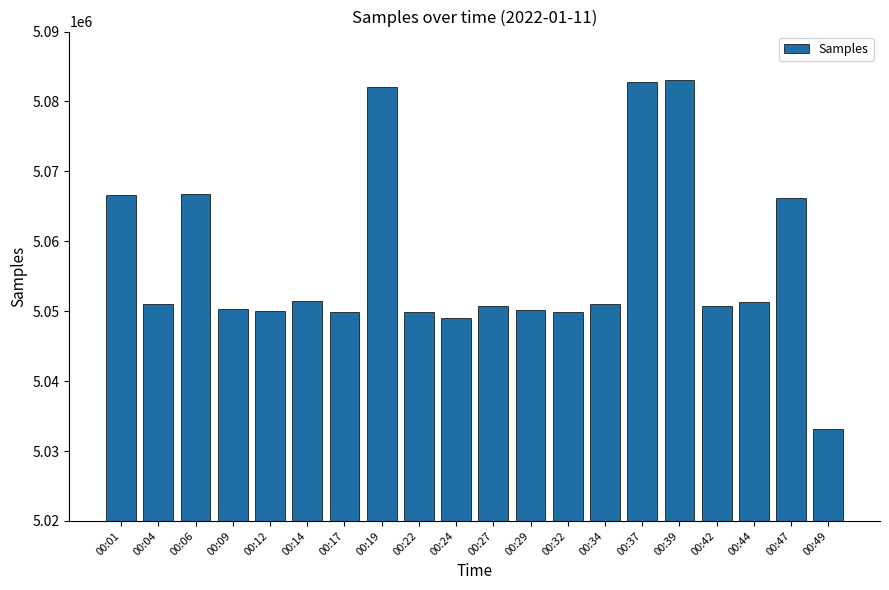

What is the difference between the maximum and minimum values?

49950